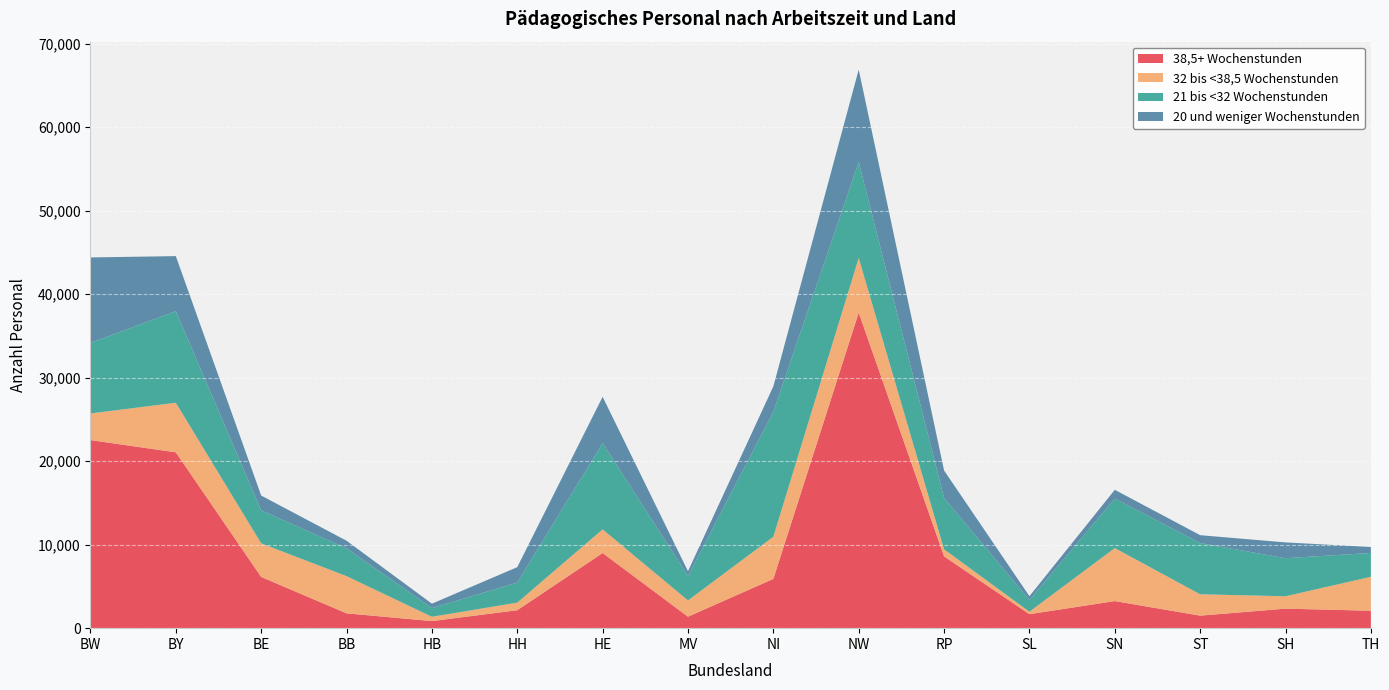

Reading right to left, list all the values displayed in this chart.

38,5+ Wochenstunden: TH=2088	SH=2338	ST=1501	SN=3246	SL=1676	RP=8601	NW=37788	NI=5905	MV=1375	HE=9000	HH=2150	HB=849	BB=1777	BE=6134	BY=21058	BW=22522
32 bis <38,5 Wochenstunden: TH=4062	SH=1485	ST=2557	SN=6344	SL=295	RP=842	NW=6547	NI=5043	MV=1947	HE=2830	HH=910	HB=516	BB=4454	BE=4021	BY=5938	BW=3188
21 bis <32 Wochenstunden: TH=2859	SH=4553	ST=6134	SN=5929	SL=1403	RP=6155	NW=11482	NI=14944	MV=2932	HE=10329	HH=2404	HB=1041	BB=3330	BE=3952	BY=10957	BW=8454
20 und weniger Wochenstunden: TH=714	SH=1892	ST=943	SN=1049	SL=454	RP=3285	NW=11072	NI=3065	MV=560	HE=5545	HH=1843	HB=527	BB=910	BE=1774	BY=6600	BW=10232